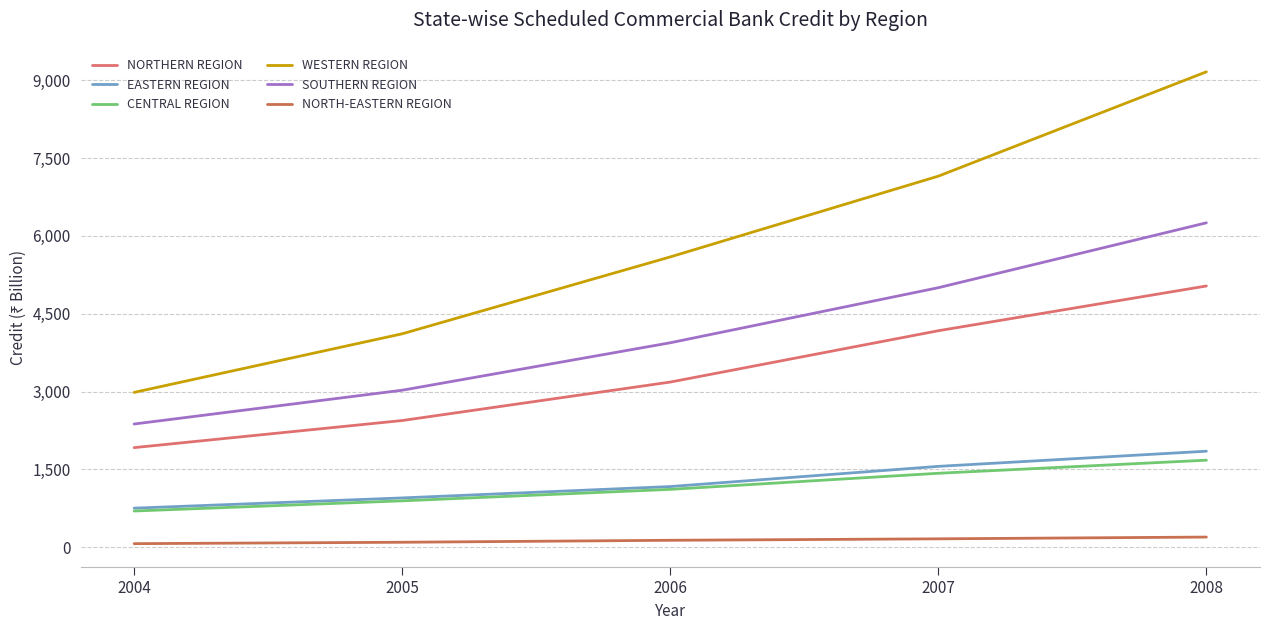

The value of NORTH-EASTERN REGION at 2004 is 70. True or false?

True